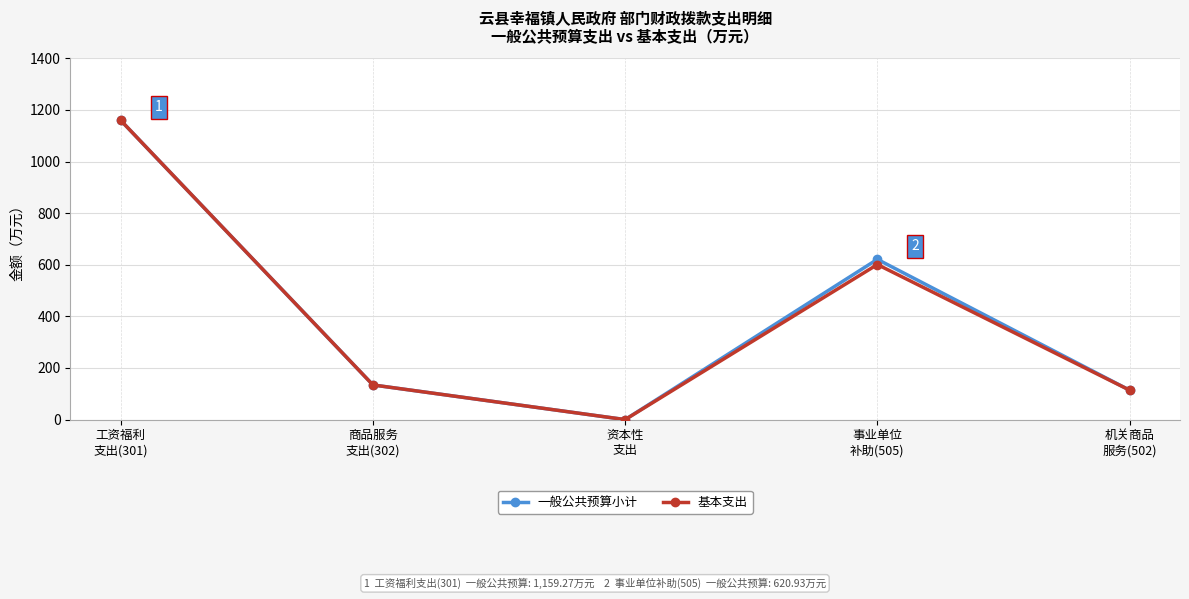

At which category is the sum across all series the highest?

工资福利
支出(301)